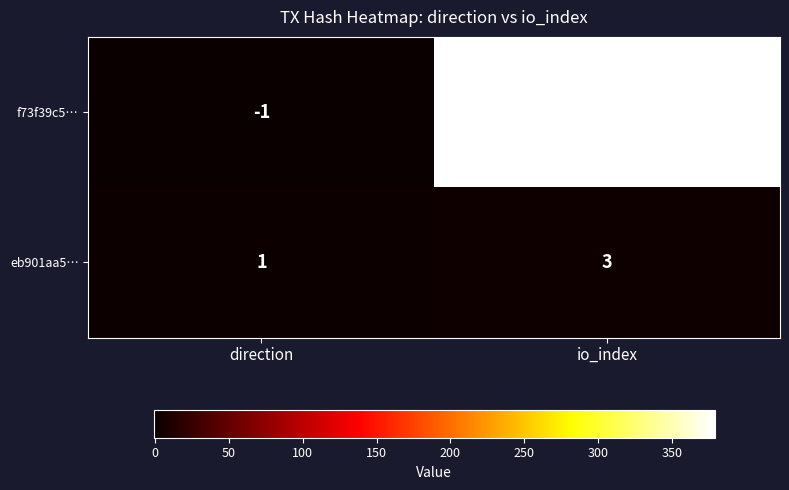

Which series has the largest total across all categories?

f73f39c5…